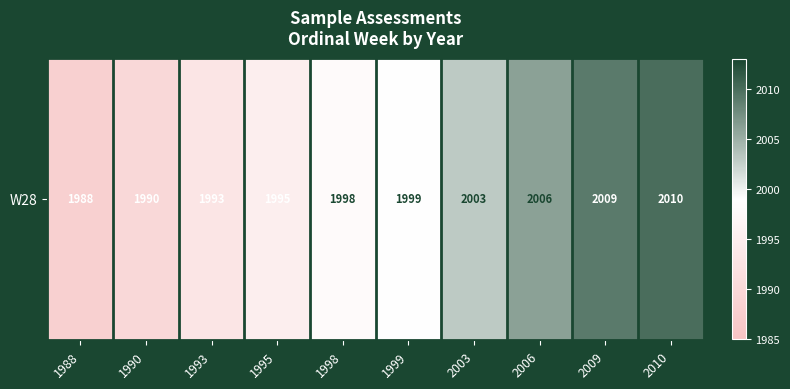

Between 1990 and 2006, which is larger?

2006